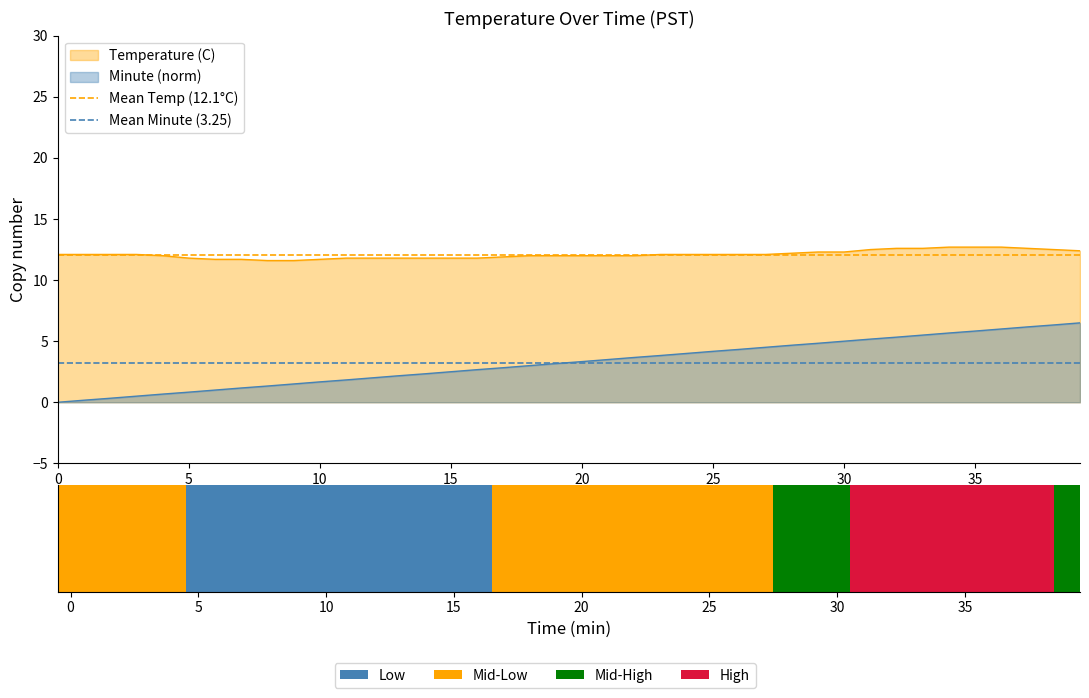

True or false: Mean Temp (12.1°C) has a value of 12.1 at 0.

True